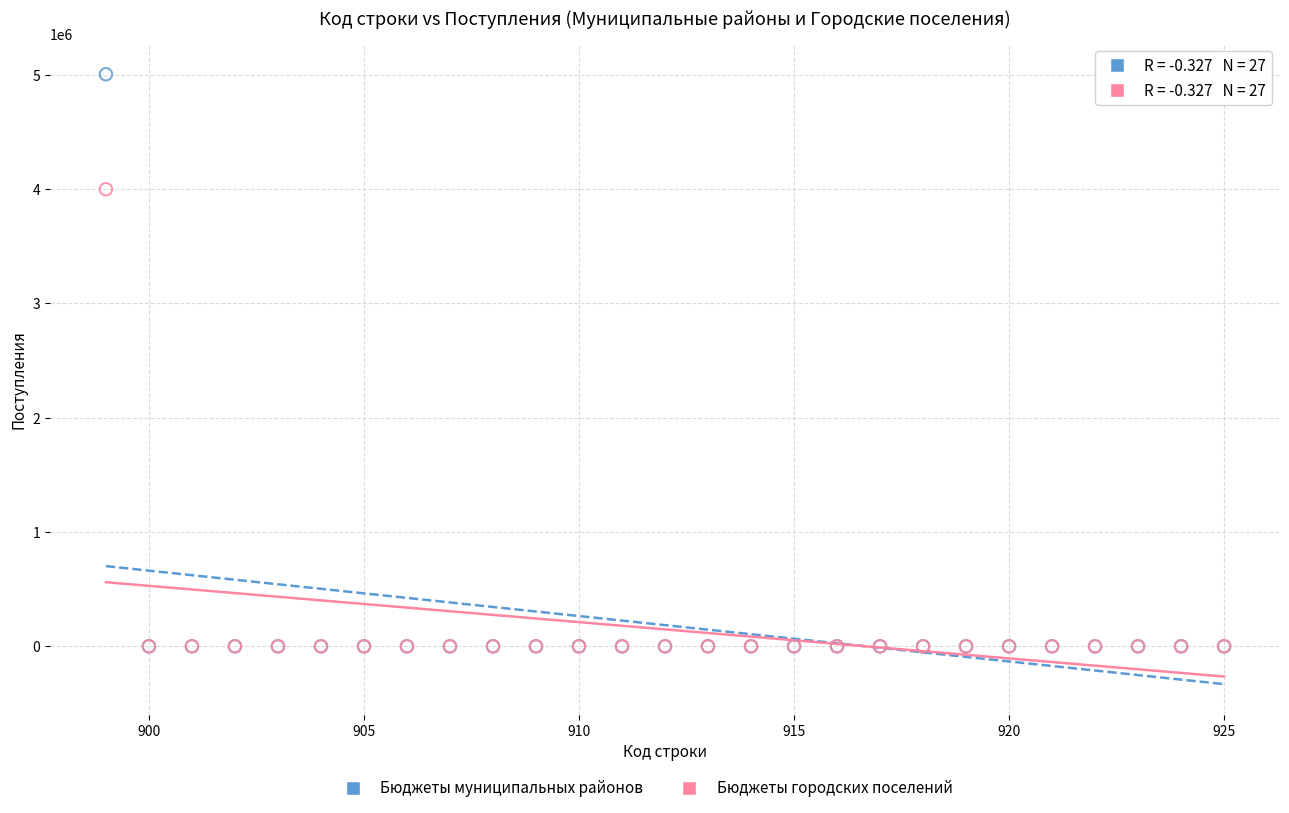

Across all series, what Y value is closest to 2501978?

3998485